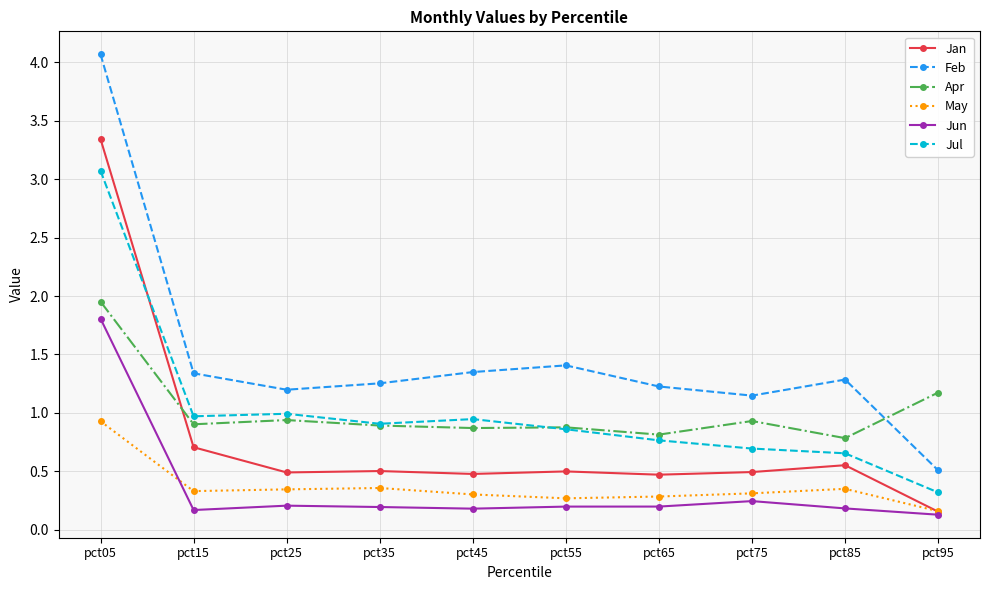

What are all the series names shown in the legend?

Jan, Feb, Apr, May, Jun, Jul